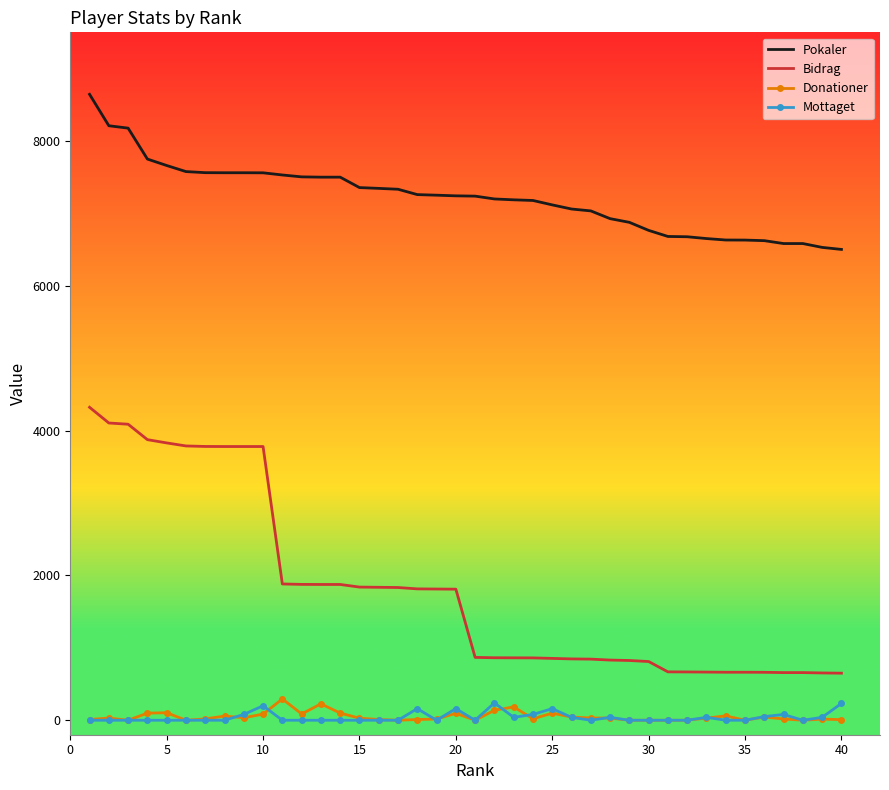

How many distinct data groups are displayed?

4